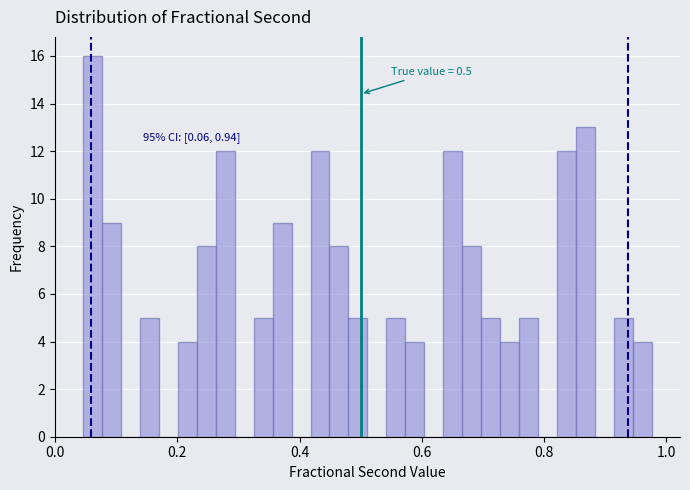

Read against the x-axis, roughly where is the centre of the tallest bar?

0.06